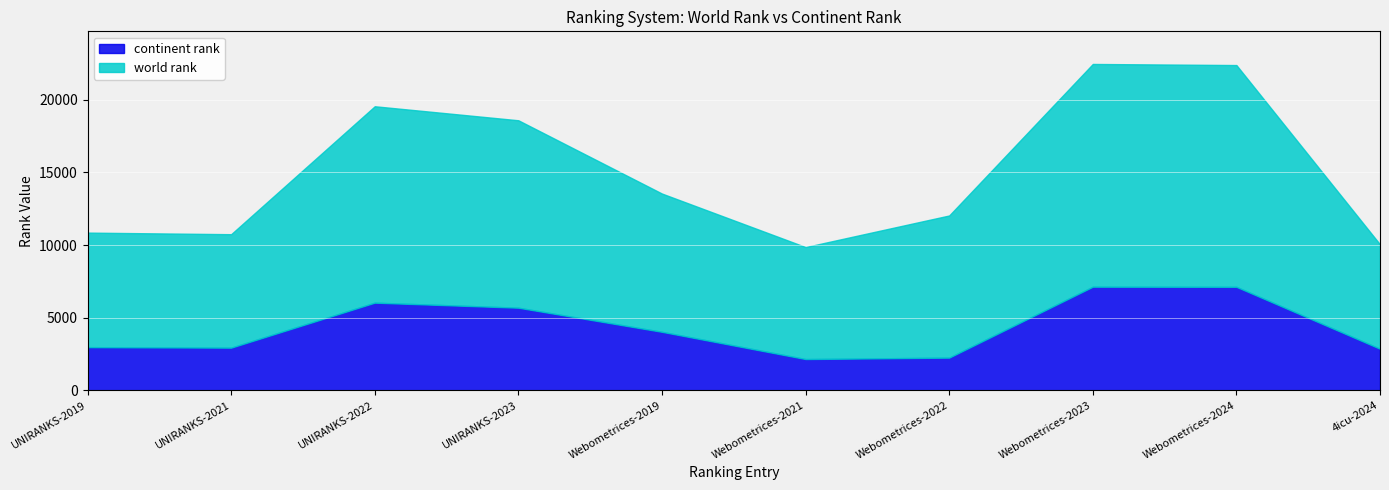

At how many categories does at least one series exceed 8048?

6